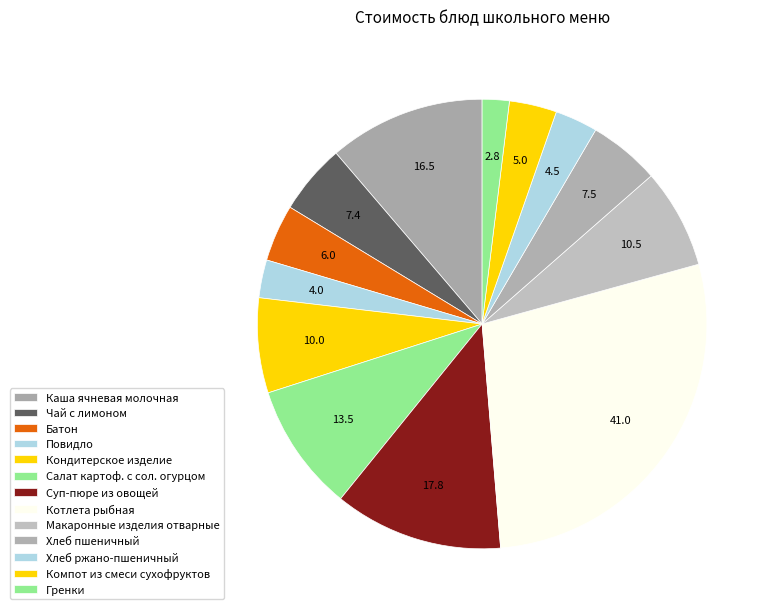

How many slices are in this pie chart?

13